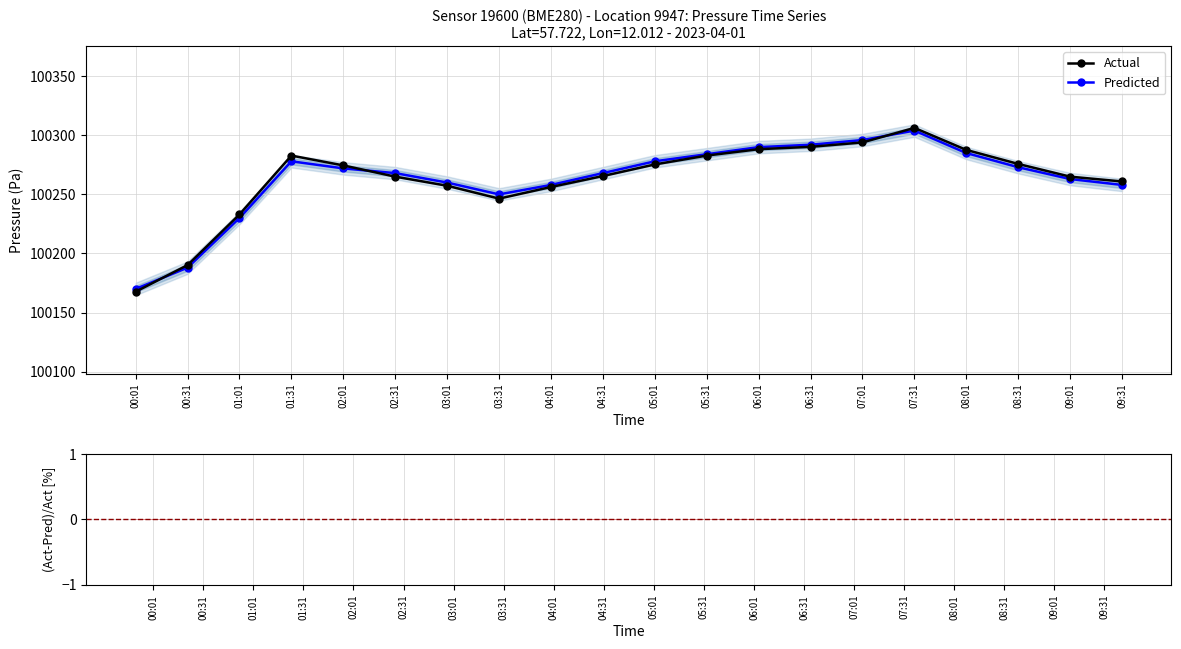

What position from the right is 07:31?

5